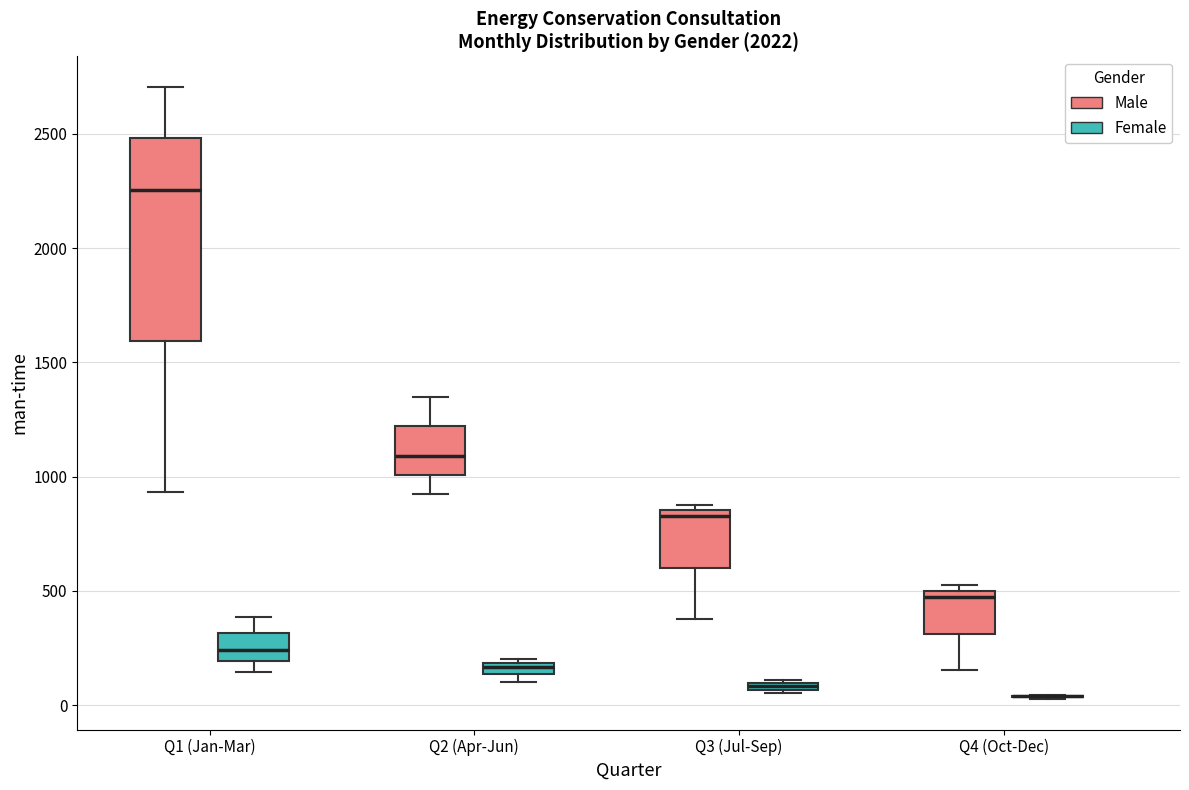

Comparing the boxes themselves (not the whiskers), which one is the tallest?

Q1 (Jan-Mar) (Male)